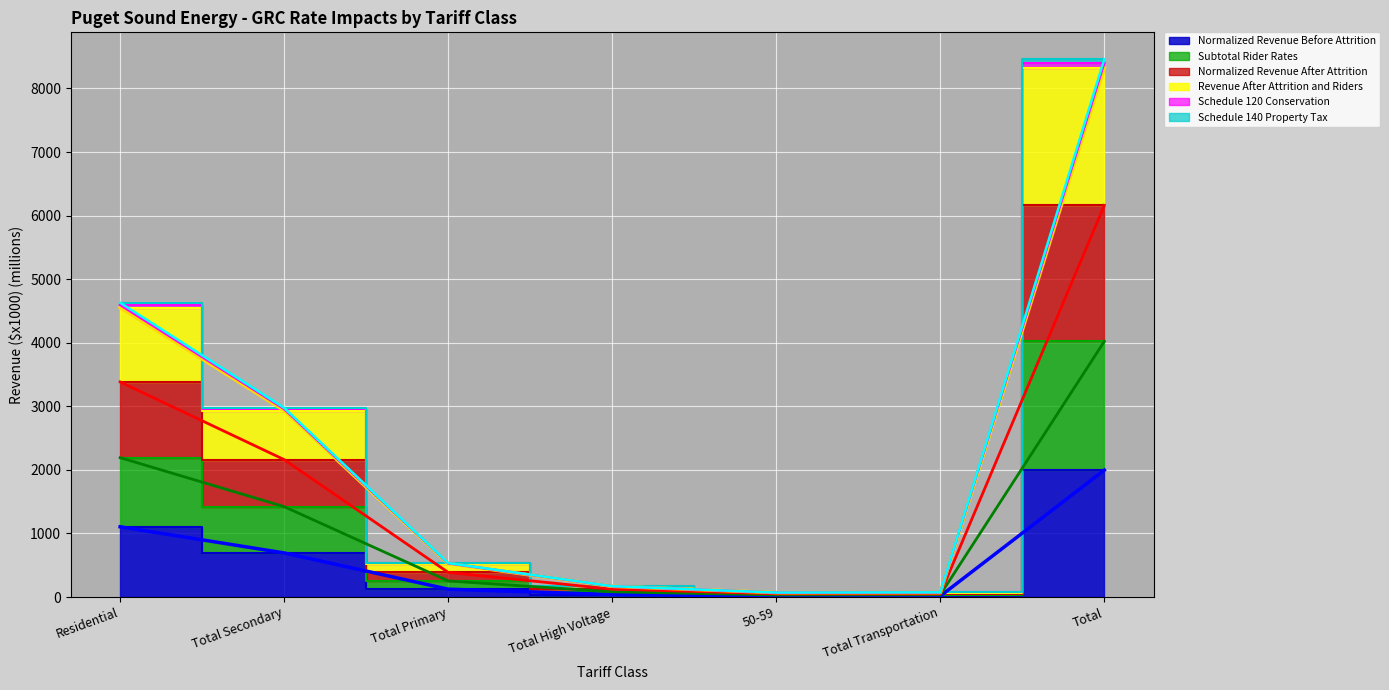

How many values in the Schedule 140 Property Tax series are below 387?

3